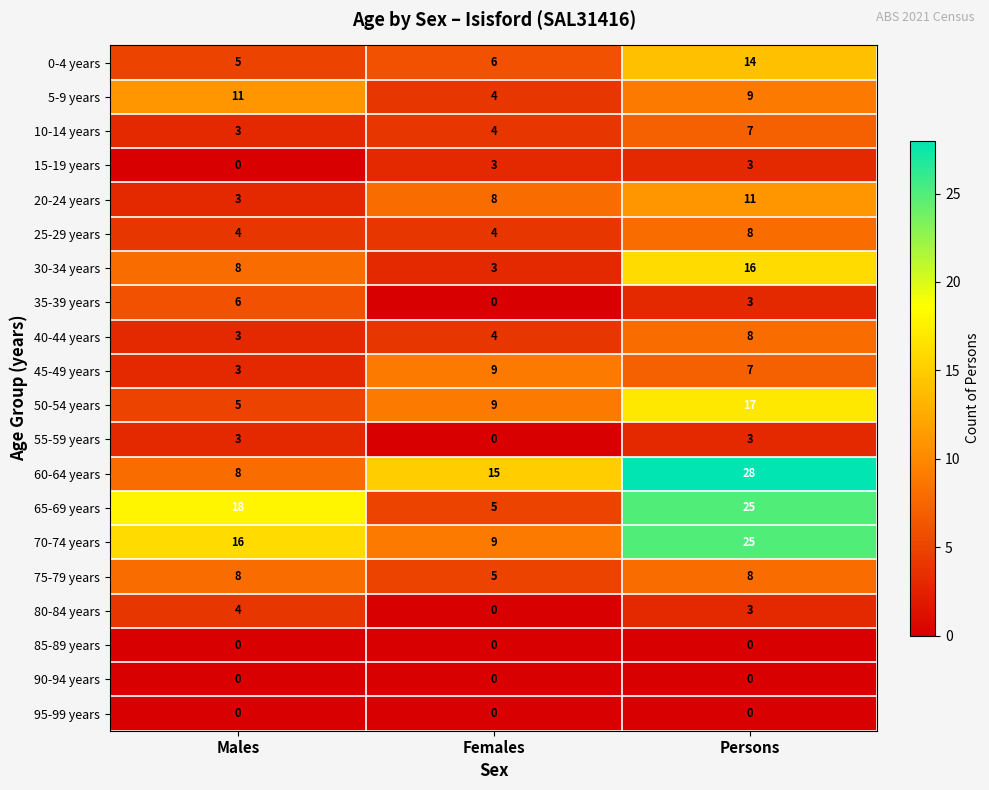

Which series changed the most between Males and Persons?

60-64 years